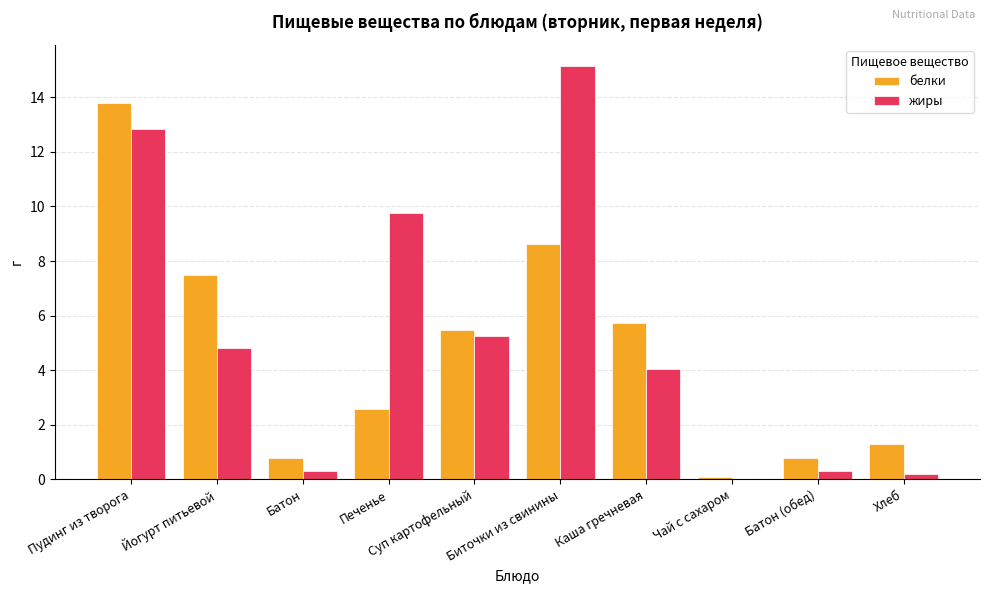

The value of жиры at Суп картофельный is 5.3. True or false?

True